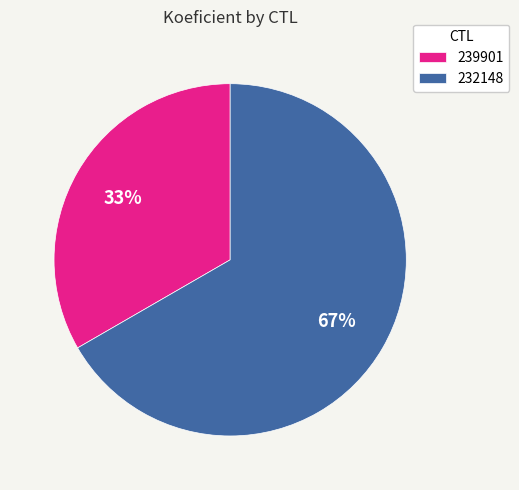

True or false: 239901 accounts for 40% of the total.

False